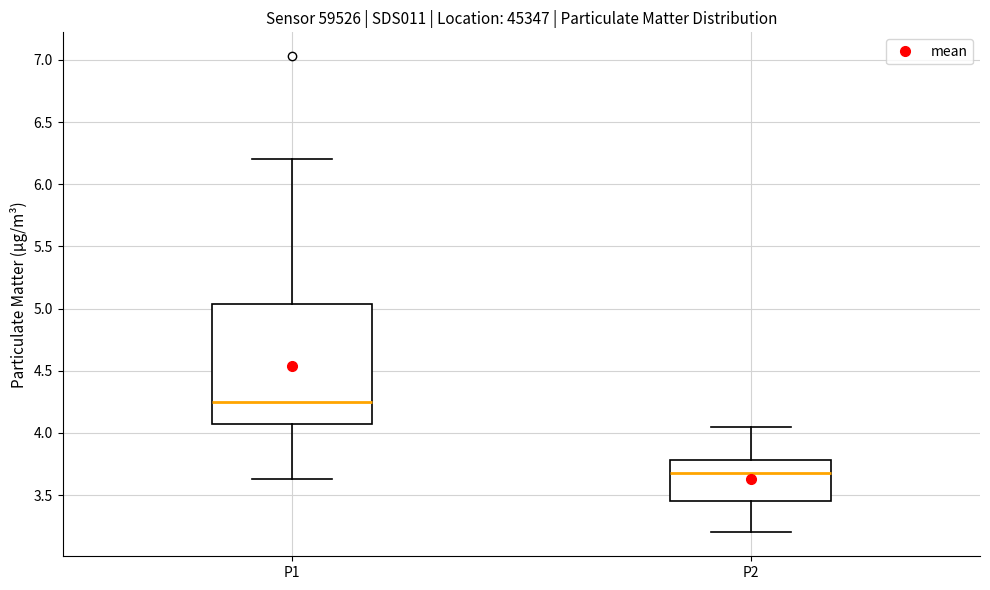

Where does the upper whisker of the box for P1 end on the y-axis? The values are not printed on the chart, so give them approximately, as read against the axis.

6.20